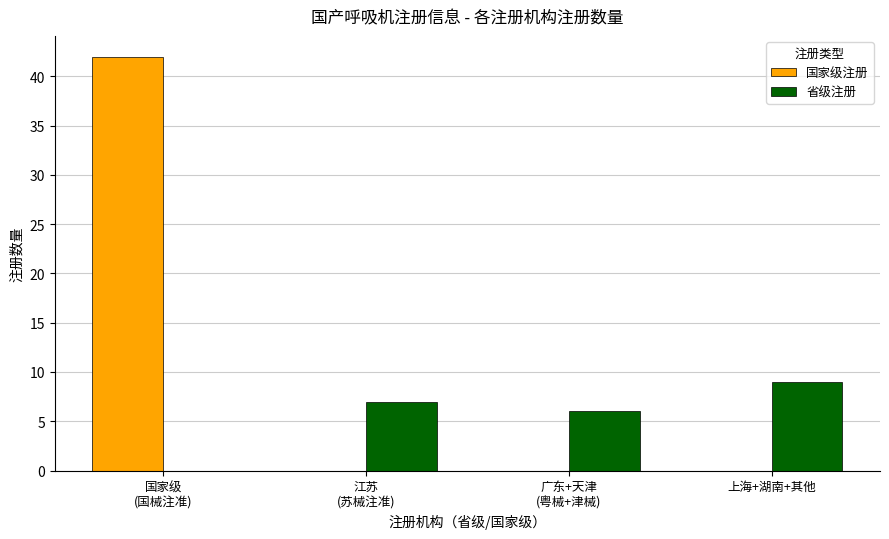

The value of 国家级注册 at 国家级
(国械注准) is 42. True or false?

True